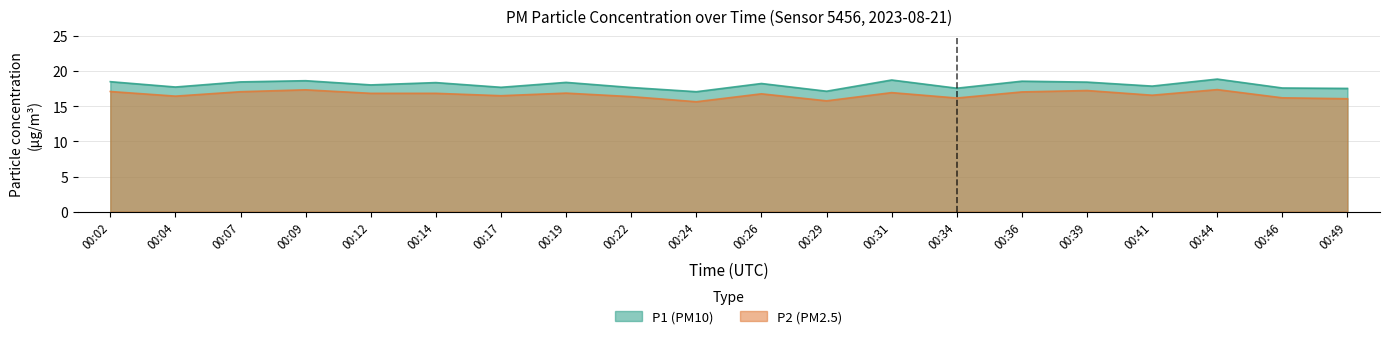

What is the smallest value displayed?

15.7